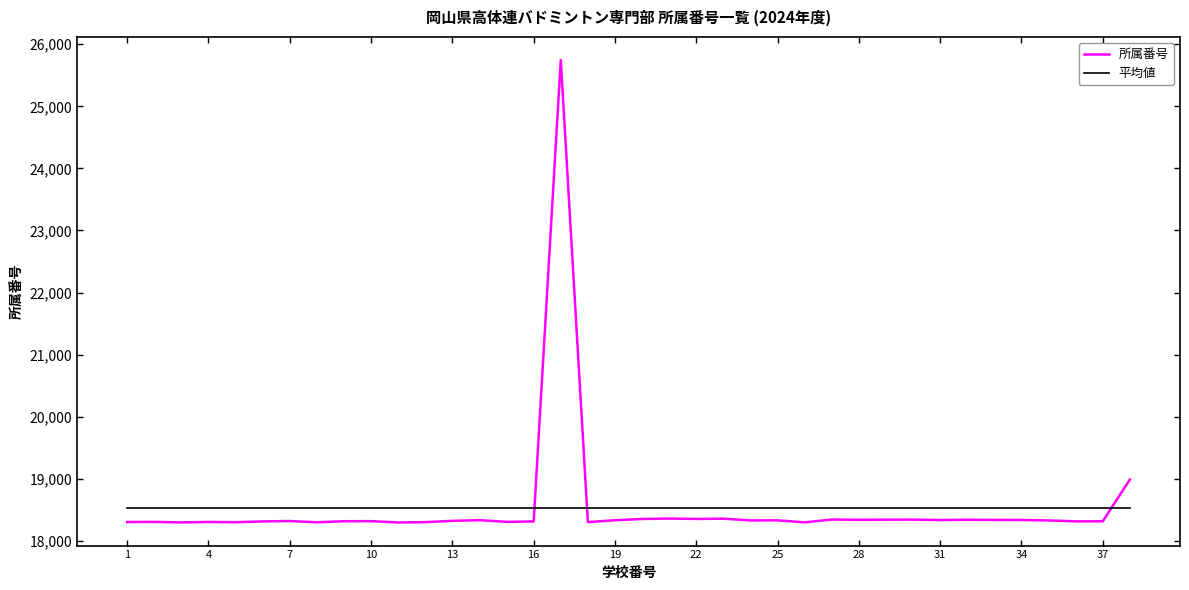

What is the average value of the 平均値 series?

18534.7